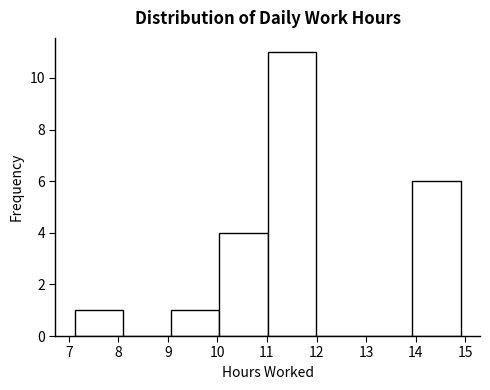

What is the height of the bar covering 7.1 to 8.1 on the x-axis? Neither the bar edges nor the heights are printed on the chart, so give them approximately, as read against the axes.

1